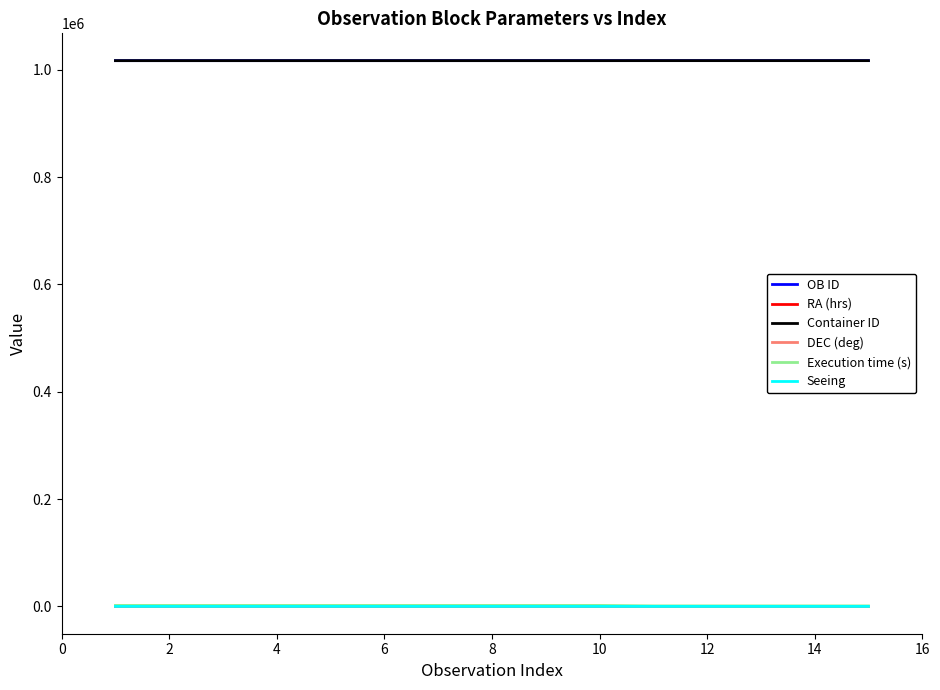

True or false: Container ID and Seeing cross at least once.

False